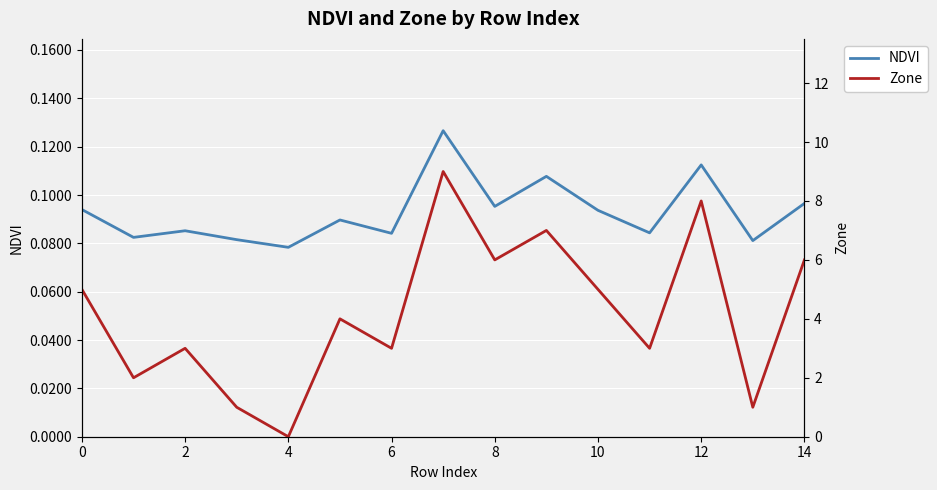

Between 6 and 8, which series saw the biggest shift?

Zone